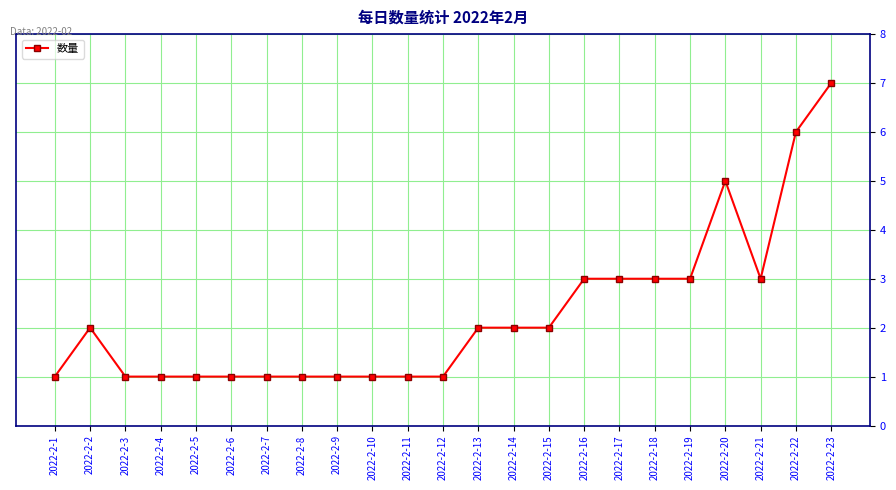

True or false: there are more than 0 points higher than both neighbors.

True